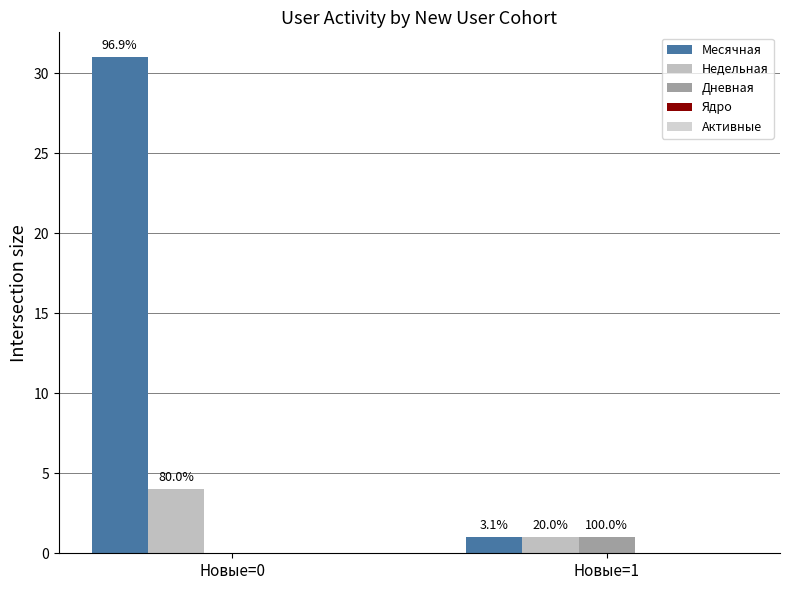

Reading left to right, what are all the values shown in this chart?

Месячная: Новые=0=31	Новые=1=1
Недельная: Новые=0=4	Новые=1=1
Дневная: Новые=0=0	Новые=1=1
Ядро: Новые=0=0	Новые=1=0
Активные: Новые=0=0	Новые=1=0